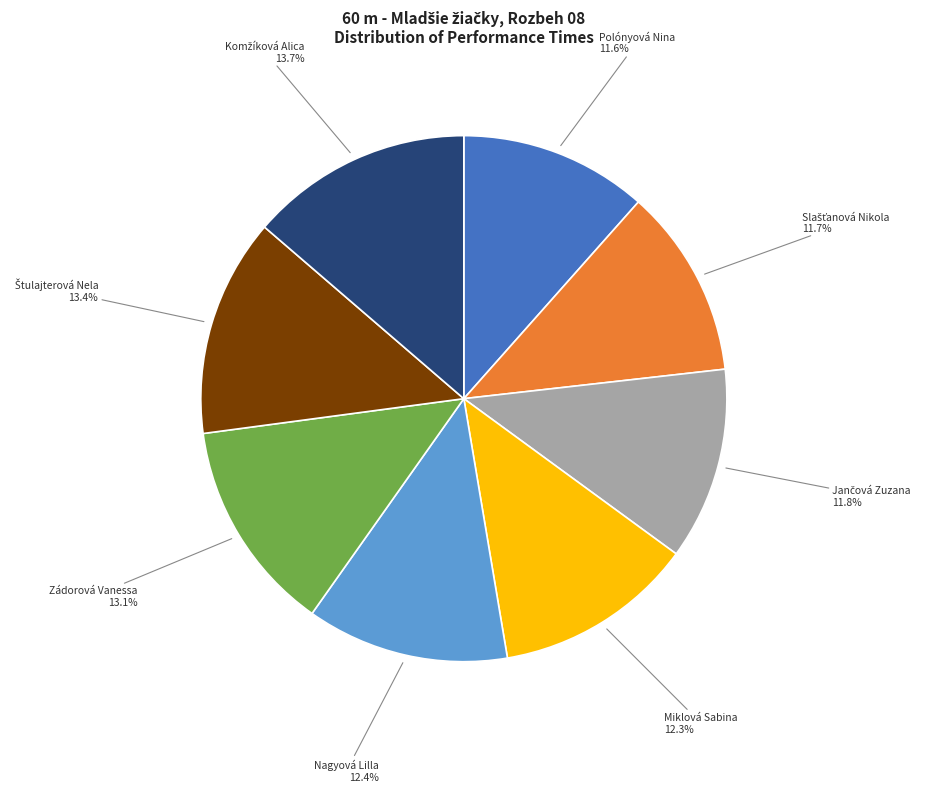

Does Zádorová Vanessa account for over 50% of the chart?

No